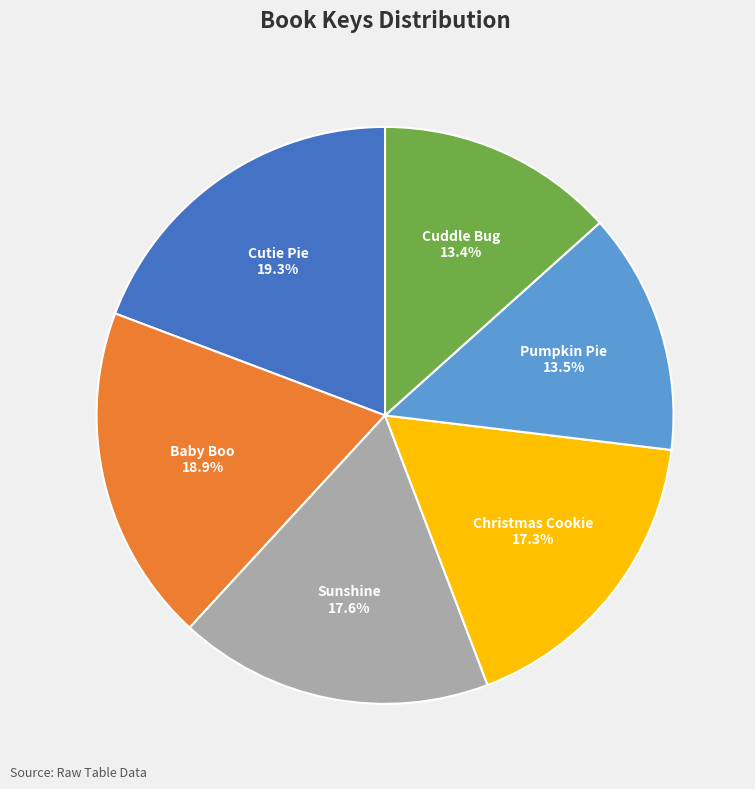

Which has a higher value, Pumpkin Pie or Christmas Cookie?

Christmas Cookie